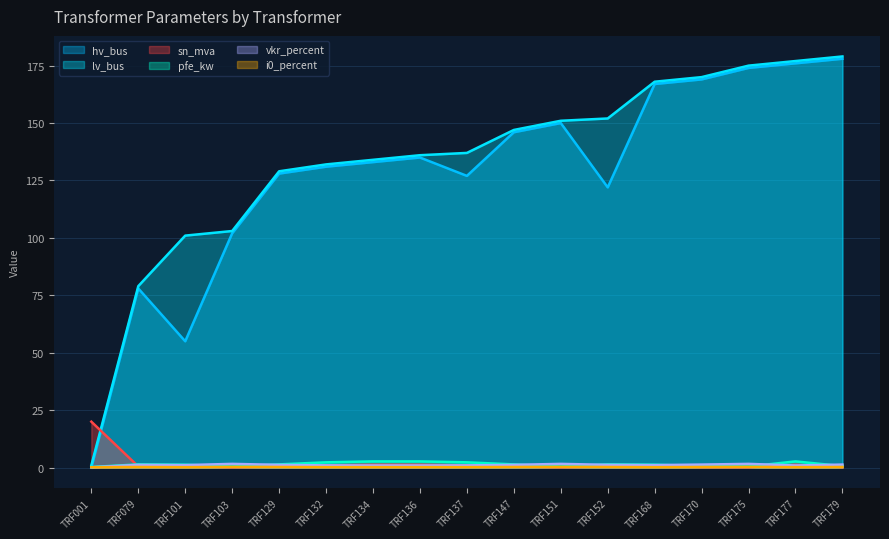

Between TRF151 and TRF177, which is larger?

TRF177